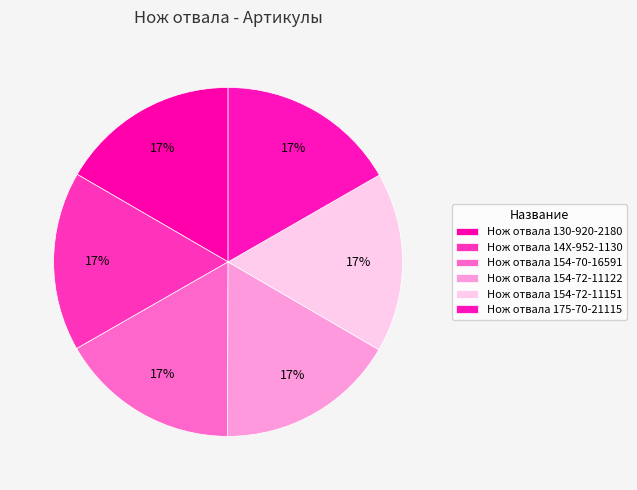

Which slice is the smallest?

Нож отвала 130-920-2180